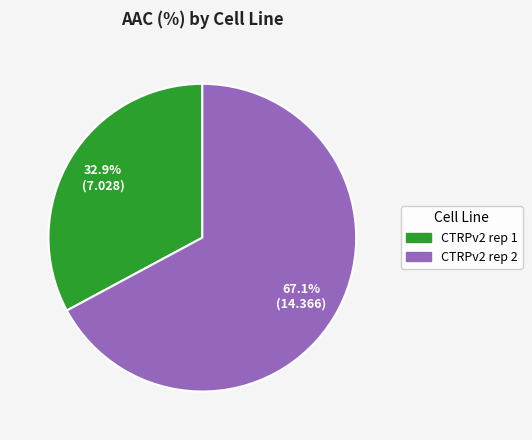

Is it true that CTRPv2 rep 2 is 77% of the pie?

False